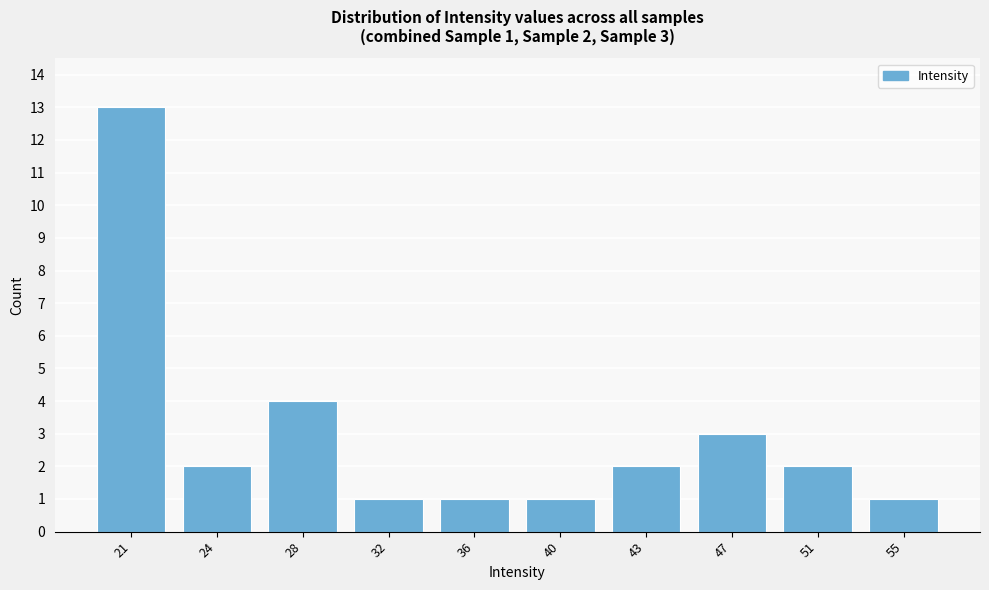

Reading left to right, what are all the values shown in this chart?

13	2	4	1	1	1	2	3	2	1